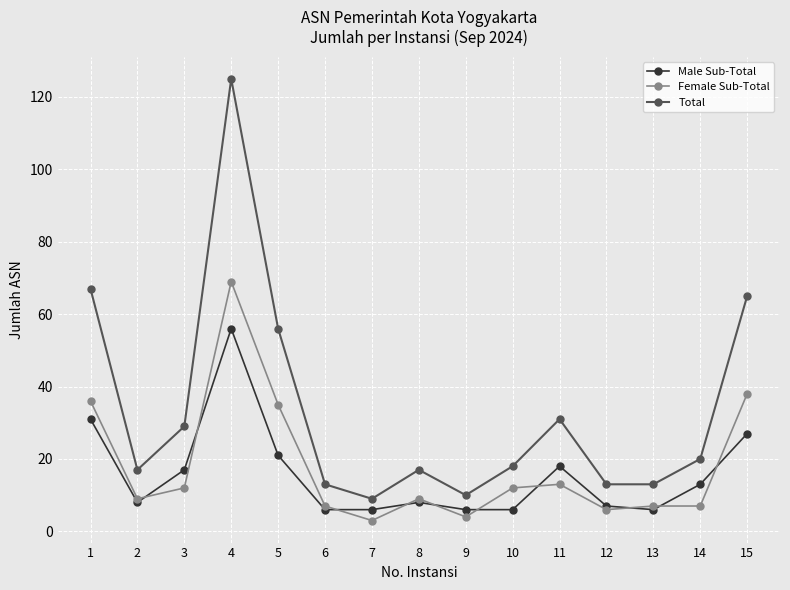

True or false: Total and Female Sub-Total intersect in this chart.

False